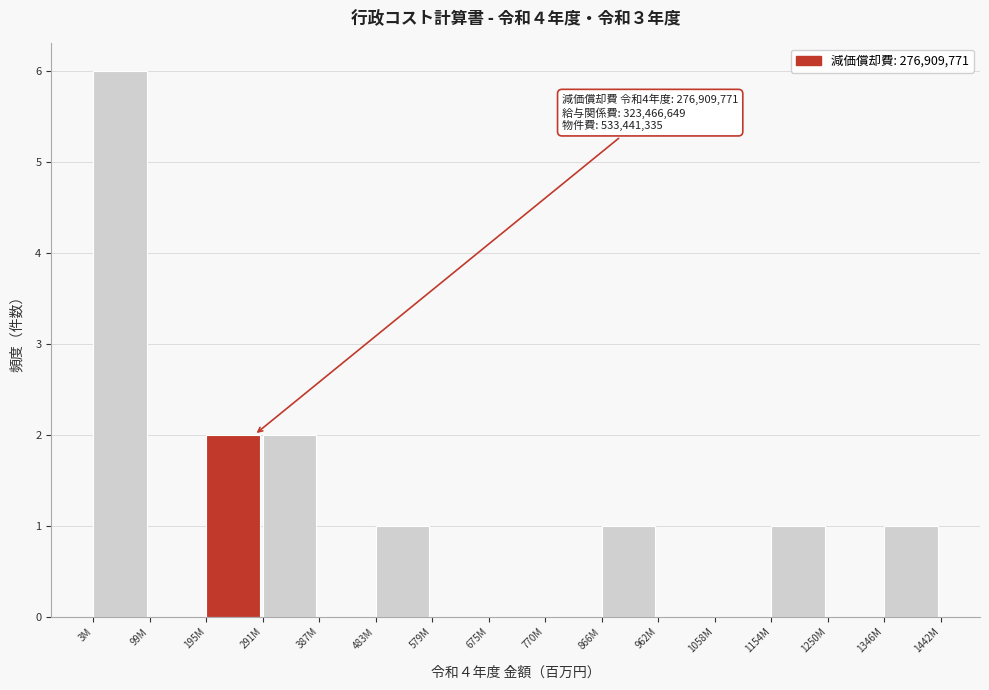

Reading left to right, list all the values displayed in this chart.

3M=6	99M=0	195M=2	291M=2	387M=0	483M=1	579M=0	675M=0	770M=0	866M=1	962M=0	1058M=0	1154M=1	1250M=0	1346M=1